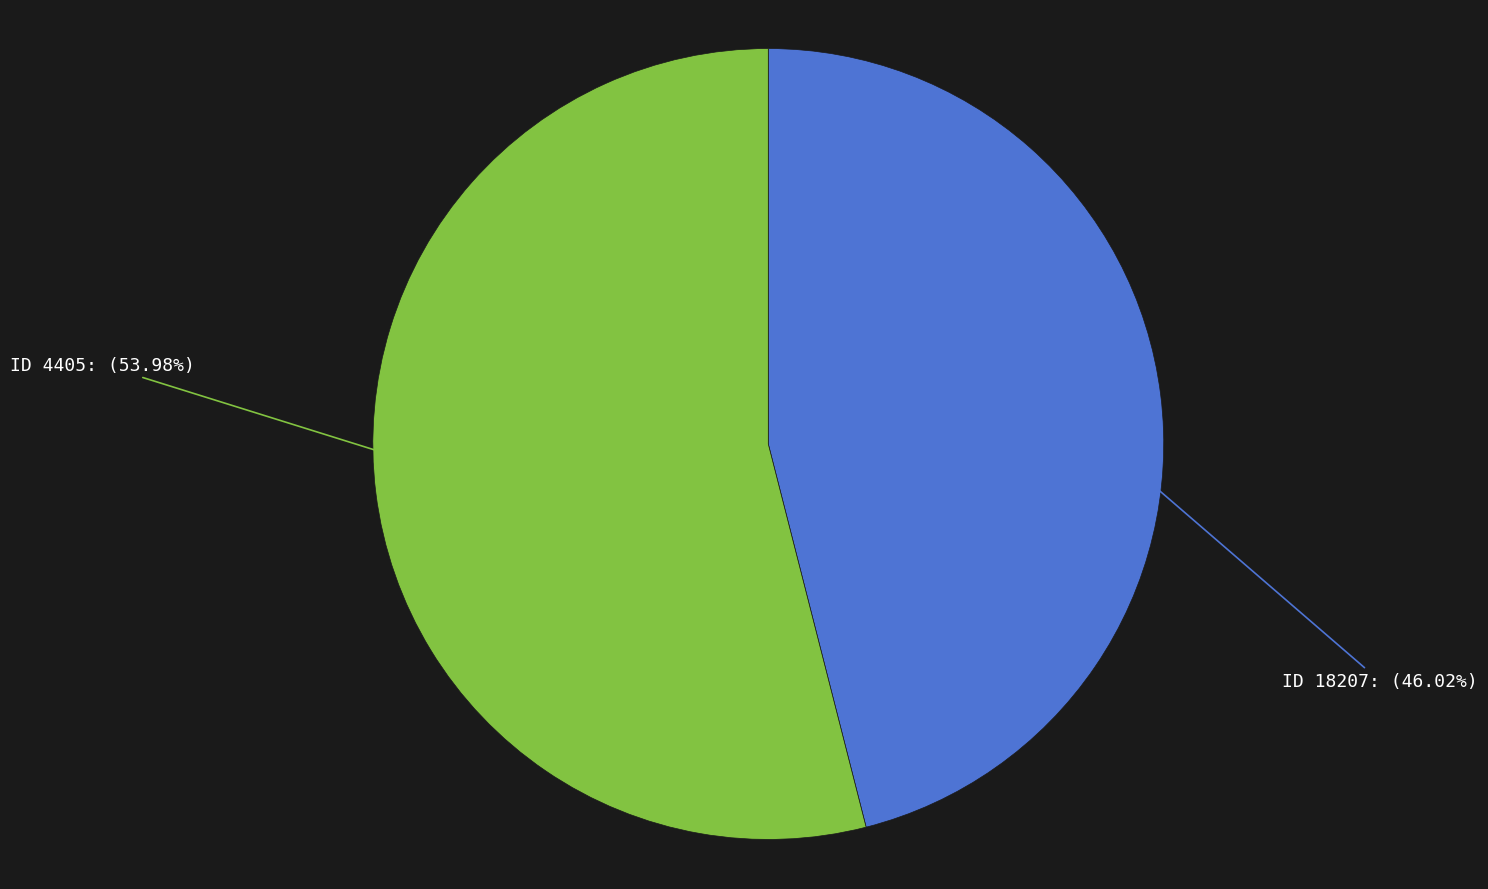

Which category has the biggest portion of the pie?

ID 4405: (53.98%)